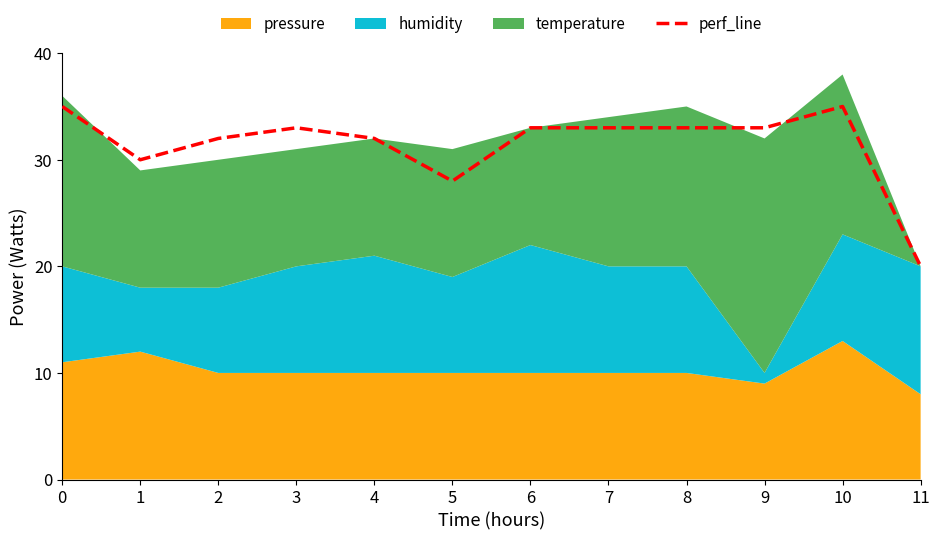

What is the greatest value displayed?

35